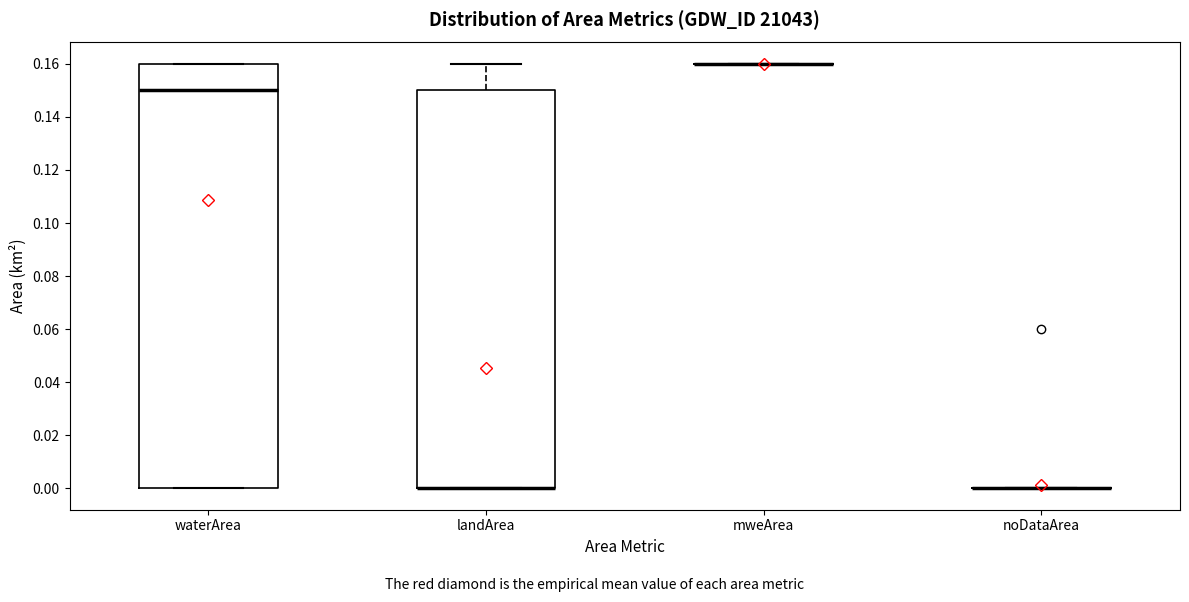

Reading left to right, read every box against the y-axis: the position of its median line, the range the box covers, and the ends of its whiskers. The values are not printed on the chart, so give them approximately, as read against the axis.

waterArea: median 0.15, box 0.00 to 0.16, whiskers 0.00 to 0.16
landArea: median 0.00 (drawn on the box's lower edge), box 0.00 to 0.15, whiskers 0.00 to 0.16
mweArea: box collapsed to a line at 0.16, whiskers 0.16 to 0.16
noDataArea: box collapsed to a line at 0.00, whiskers 0.00 to 0.00